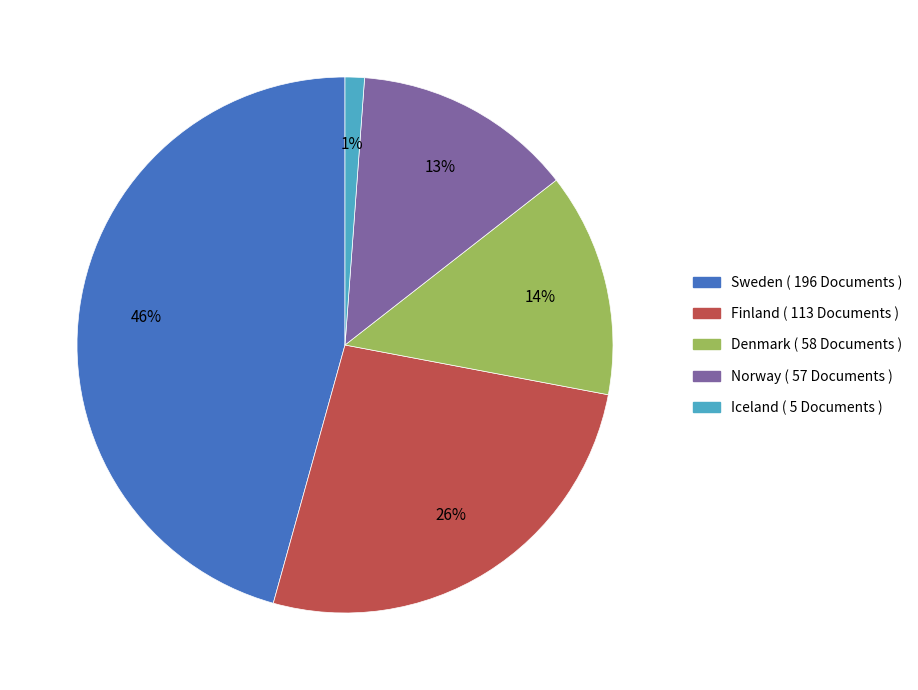

How many segments does this pie chart have?

5